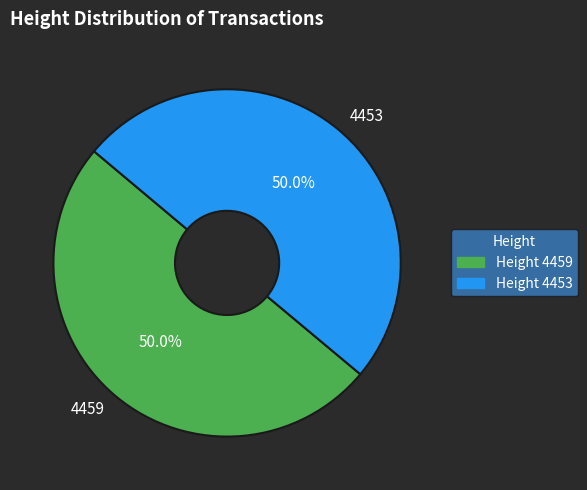

What percentage do 4459 and 4453 together represent?

100.0%